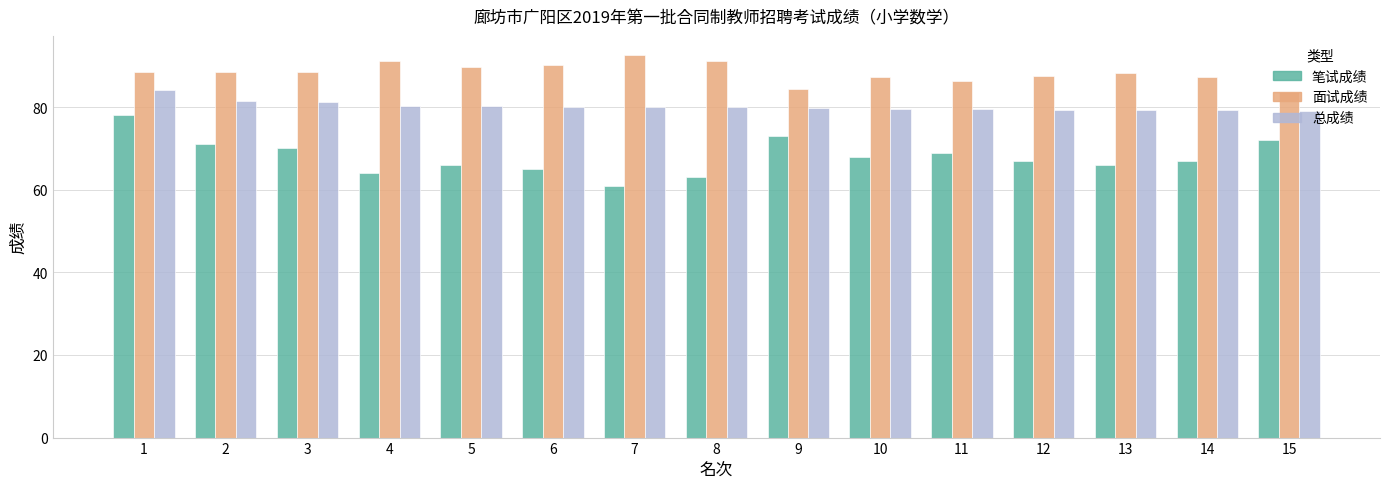

Rank the series by their maximum value, from highest to lowest.

面试成绩, 总成绩, 笔试成绩